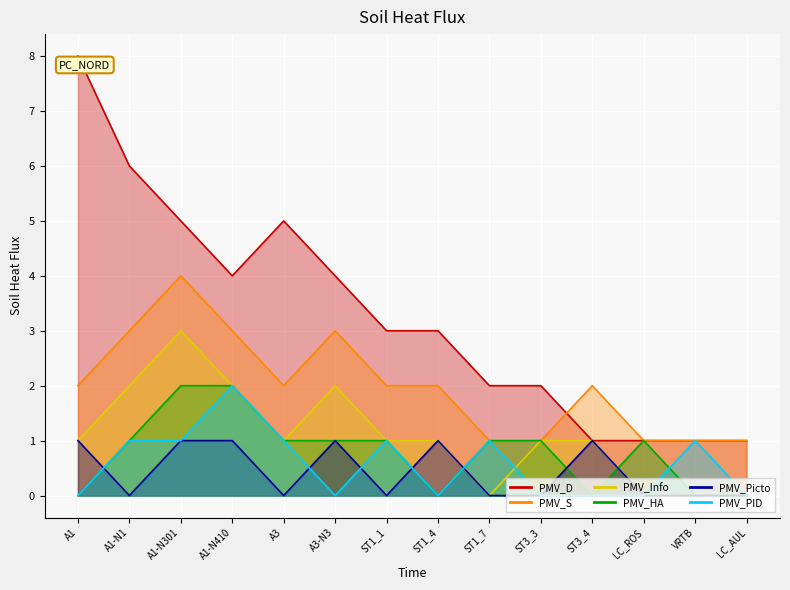

Reading left to right, what are all the values shown in this chart?

PMV_D: A1=8	A1-N1=6	A1-N301=5	A1-N410=4	A3=5	A3-N3=4	ST1_1=3	ST1_4=3	ST1_7=2	ST3_3=2	ST3_4=1	LC_ROS=1	VRTB=1	LC_AUL=1
PMV_S: A1=2	A1-N1=3	A1-N301=4	A1-N410=3	A3=2	A3-N3=3	ST1_1=2	ST1_4=2	ST1_7=1	ST3_3=1	ST3_4=2	LC_ROS=1	VRTB=1	LC_AUL=1
PMV_Info: A1=1	A1-N1=2	A1-N301=3	A1-N410=2	A3=1	A3-N3=2	ST1_1=1	ST1_4=1	ST1_7=0	ST3_3=1	ST3_4=1	LC_ROS=0	VRTB=0	LC_AUL=0
PMV_HA: A1=0	A1-N1=1	A1-N301=2	A1-N410=2	A3=1	A3-N3=1	ST1_1=1	ST1_4=0	ST1_7=1	ST3_3=1	ST3_4=0	LC_ROS=1	VRTB=0	LC_AUL=0
PMV_Picto: A1=1	A1-N1=0	A1-N301=1	A1-N410=1	A3=0	A3-N3=1	ST1_1=0	ST1_4=1	ST1_7=0	ST3_3=0	ST3_4=1	LC_ROS=0	VRTB=0	LC_AUL=0
PMV_PID: A1=0	A1-N1=1	A1-N301=1	A1-N410=2	A3=1	A3-N3=0	ST1_1=1	ST1_4=0	ST1_7=1	ST3_3=0	ST3_4=0	LC_ROS=0	VRTB=1	LC_AUL=0